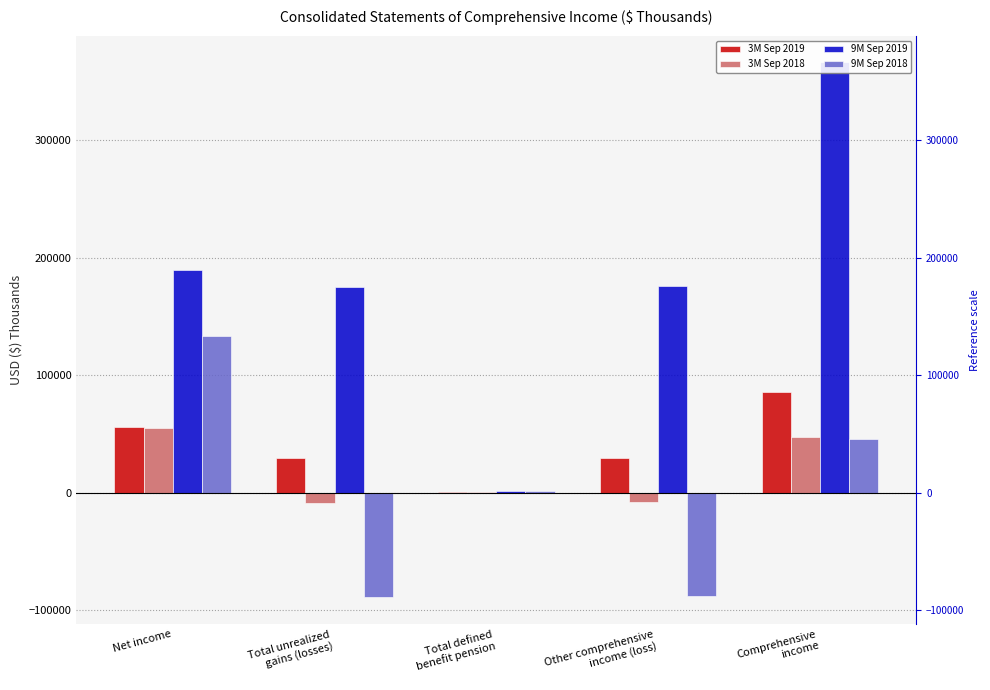

Reading left to right, transcribe all the data shown in this chart.

3M Sep 2019: Net income=56150	Total unrealized
gains (losses)=29395	Total defined
benefit pension=525	Other comprehensive
income (loss)=29920	Comprehensive
income=86070
3M Sep 2018: Net income=55435	Total unrealized
gains (losses)=-8479	Total defined
benefit pension=420	Other comprehensive
income (loss)=-8059	Comprehensive
income=47376
9M Sep 2019: Net income=189764	Total unrealized
gains (losses)=174808	Total defined
benefit pension=1574	Other comprehensive
income (loss)=176382	Comprehensive
income=366146
9M Sep 2018: Net income=133179	Total unrealized
gains (losses)=-88987	Total defined
benefit pension=1260	Other comprehensive
income (loss)=-87727	Comprehensive
income=45452